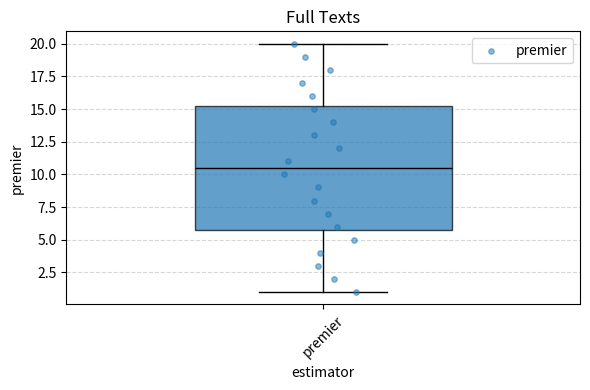

Read this box plot against the y-axis: the position of the median line, the range covered by the box, and the ends of both whiskers. The values are not printed on the chart, so give them approximately, as read against the axis.

median 10.5, box 6.0 to 15.5, whiskers 1.0 to 20.0